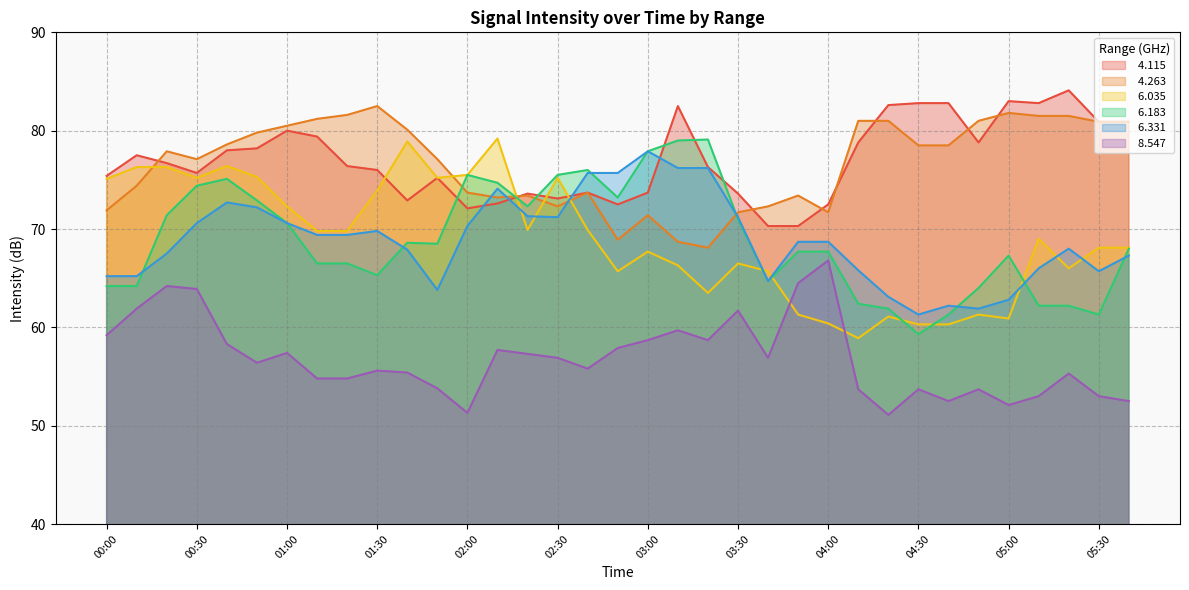

Which has a higher value, 01:40 or 05:00?

05:00